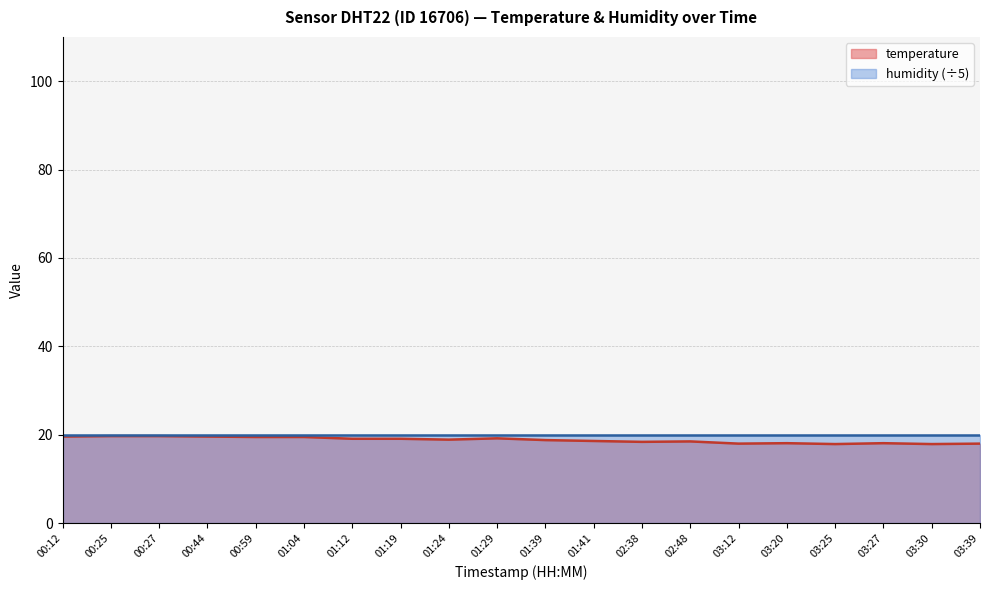

Does the chart display data point markers on the line(s)?

No